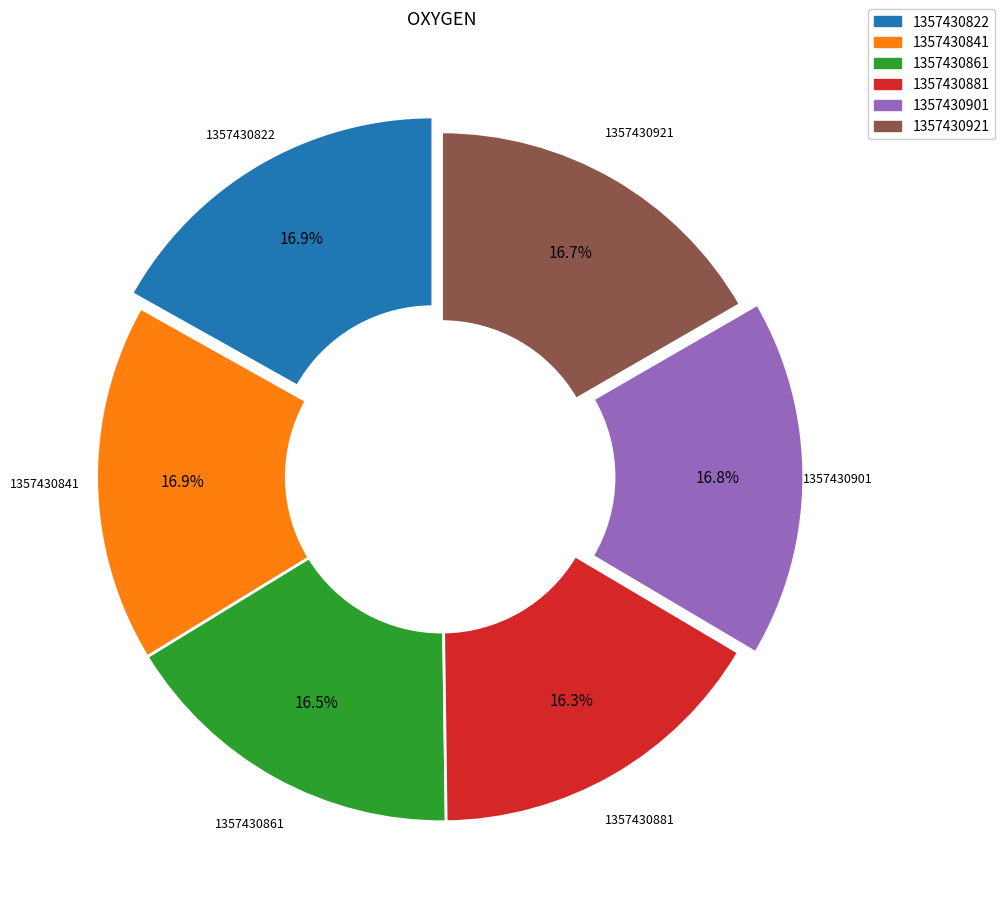

Approximately how many times larger is the value at 1357430822 compared to 1357430901?

1.0